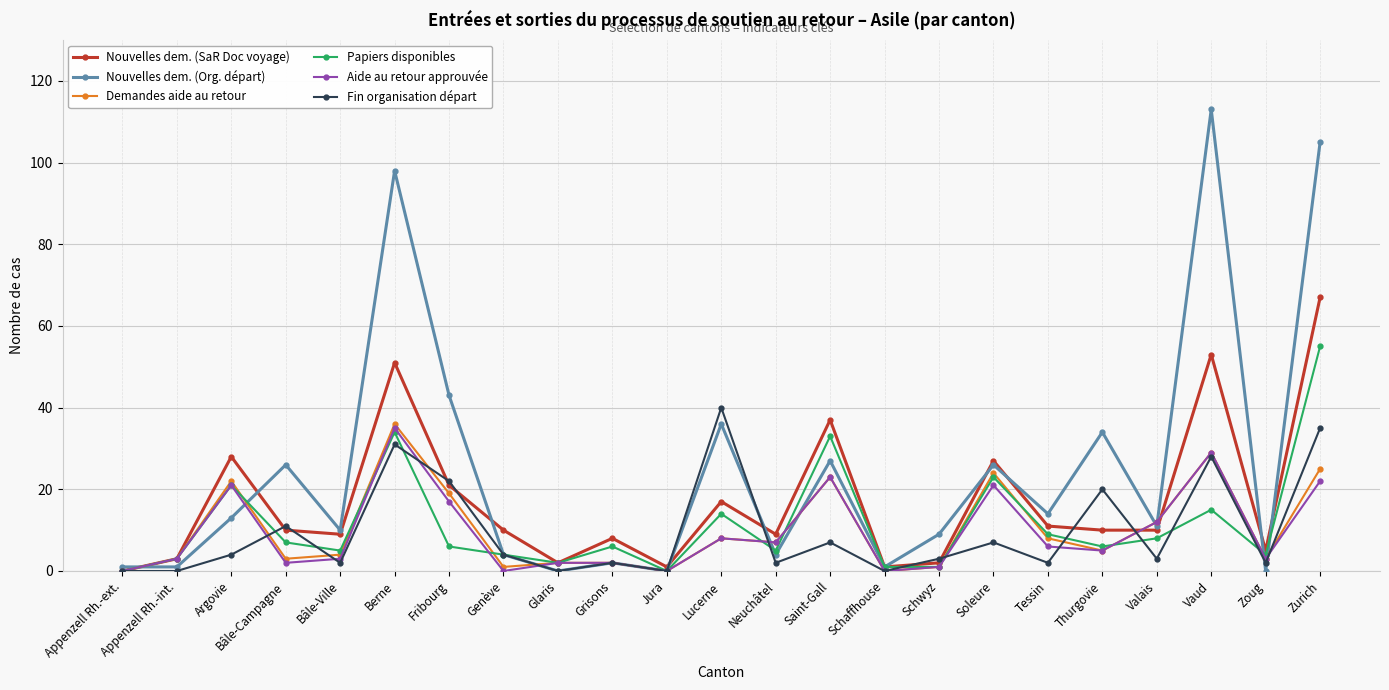

Reading left to right, list all the values displayed in this chart.

Nouvelles dem. (SaR Doc voyage): Appenzell Rh.-ext.=0	Appenzell Rh.-int.=3	Argovie=28	Bâle-Campagne=10	Bâle-Ville=9	Berne=51	Fribourg=21	Genève=10	Glaris=2	Grisons=8	Jura=1	Lucerne=17	Neuchâtel=9	Saint-Gall=37	Schaffhouse=1	Schwyz=2	Soleure=27	Tessin=11	Thurgovie=10	Valais=10	Vaud=53	Zoug=5	Zurich=67
Nouvelles dem. (Org. départ): Appenzell Rh.-ext.=1	Appenzell Rh.-int.=1	Argovie=13	Bâle-Campagne=26	Bâle-Ville=10	Berne=98	Fribourg=43	Genève=4	Glaris=0	Grisons=2	Jura=0	Lucerne=36	Neuchâtel=4	Saint-Gall=27	Schaffhouse=1	Schwyz=9	Soleure=26	Tessin=14	Thurgovie=34	Valais=11	Vaud=113	Zoug=0	Zurich=105
Demandes aide au retour: Appenzell Rh.-ext.=0	Appenzell Rh.-int.=3	Argovie=22	Bâle-Campagne=3	Bâle-Ville=4	Berne=36	Fribourg=19	Genève=1	Glaris=2	Grisons=2	Jura=0	Lucerne=8	Neuchâtel=7	Saint-Gall=23	Schaffhouse=0	Schwyz=1	Soleure=24	Tessin=8	Thurgovie=5	Valais=12	Vaud=29	Zoug=3	Zurich=25
Papiers disponibles: Appenzell Rh.-ext.=0	Appenzell Rh.-int.=3	Argovie=21	Bâle-Campagne=7	Bâle-Ville=5	Berne=34	Fribourg=6	Genève=4	Glaris=2	Grisons=6	Jura=0	Lucerne=14	Neuchâtel=5	Saint-Gall=33	Schaffhouse=1	Schwyz=1	Soleure=23	Tessin=9	Thurgovie=6	Valais=8	Vaud=15	Zoug=4	Zurich=55
Aide au retour approuvée: Appenzell Rh.-ext.=0	Appenzell Rh.-int.=3	Argovie=21	Bâle-Campagne=2	Bâle-Ville=3	Berne=35	Fribourg=17	Genève=0	Glaris=2	Grisons=2	Jura=0	Lucerne=8	Neuchâtel=7	Saint-Gall=23	Schaffhouse=0	Schwyz=1	Soleure=21	Tessin=6	Thurgovie=5	Valais=12	Vaud=29	Zoug=3	Zurich=22
Fin organisation départ: Appenzell Rh.-ext.=0	Appenzell Rh.-int.=0	Argovie=4	Bâle-Campagne=11	Bâle-Ville=2	Berne=31	Fribourg=22	Genève=4	Glaris=0	Grisons=2	Jura=0	Lucerne=40	Neuchâtel=2	Saint-Gall=7	Schaffhouse=0	Schwyz=3	Soleure=7	Tessin=2	Thurgovie=20	Valais=3	Vaud=28	Zoug=2	Zurich=35